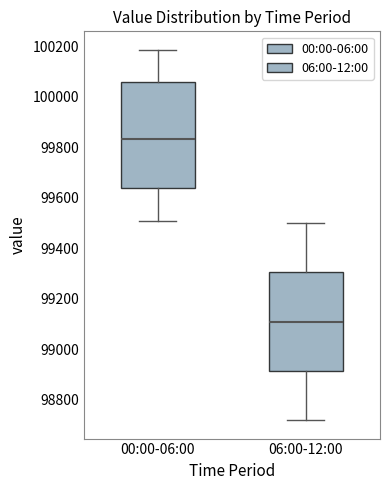

Reading left to right, read every box against the y-axis: the position of its median line, the range the box covers, and the ends of its whiskers. The values are not printed on the chart, so give them approximately, as read against the axis.

00:00-06:00: median 99840, box 99640 to 100060, whiskers 99500 to 100180
06:00-12:00: median 99120, box 98920 to 99300, whiskers 98720 to 99500